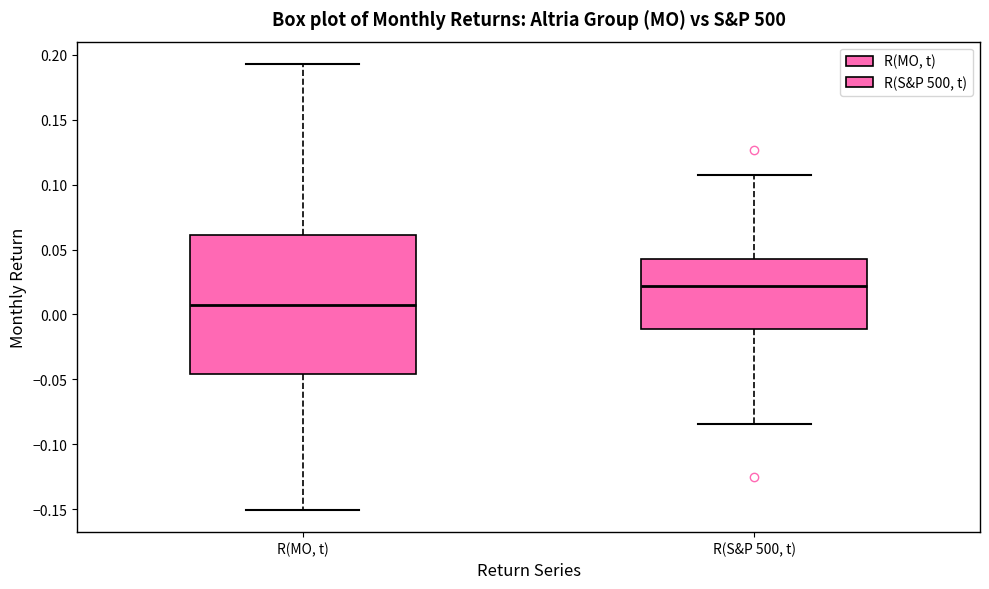

Which box's median line is the lowest?

R(MO, t)